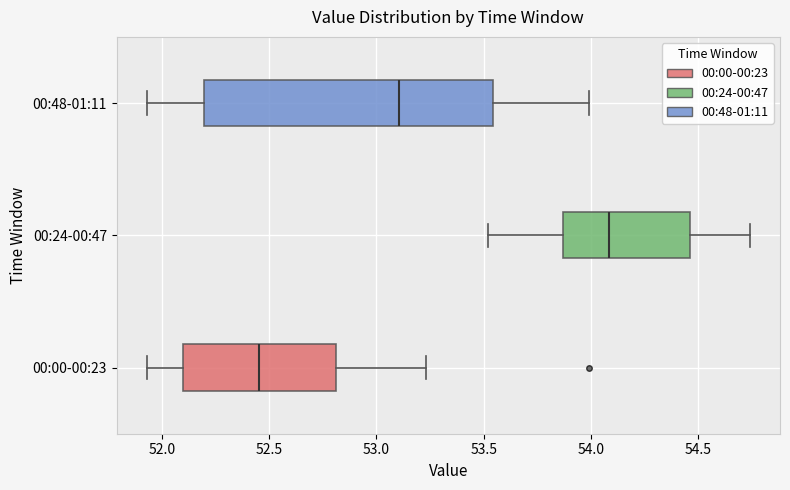

Reading bottom to top, read every box against the x-axis: the position of its median line, the range the box covers, and the ends of its whiskers. The values are not printed on the chart, so give them approximately, as read against the axis.

00:00-00:23: median 52.45, box 52.10 to 52.80, whiskers 51.95 to 53.25
00:24-00:47: median 54.10, box 53.85 to 54.45, whiskers 53.50 to 54.75
00:48-01:11: median 53.10, box 52.20 to 53.55, whiskers 51.95 to 54.00